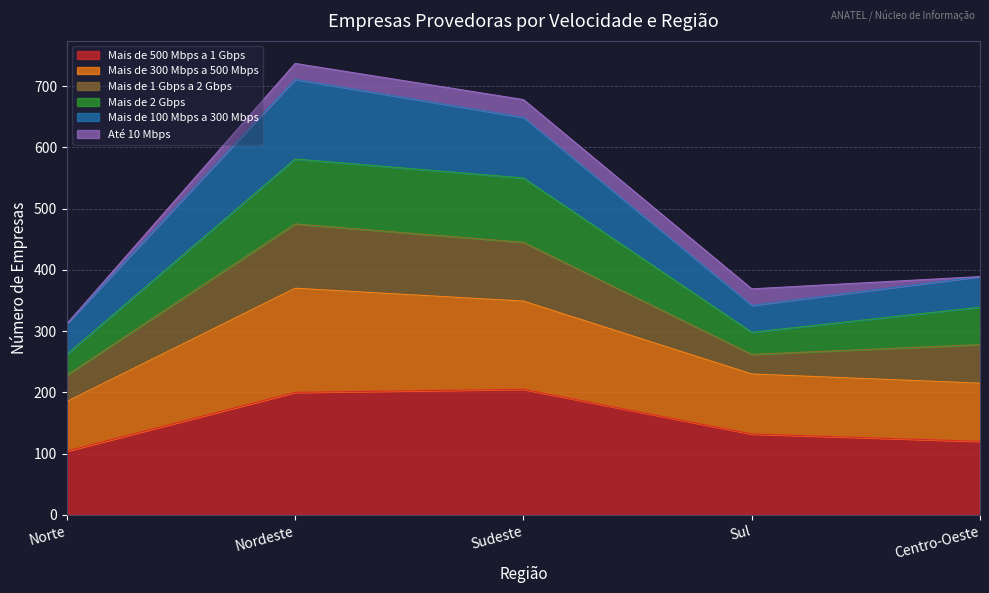

List the labels in order of Mais de 2 Gbps value, smallest first.

Norte, Sul, Centro-Oeste, Sudeste, Nordeste